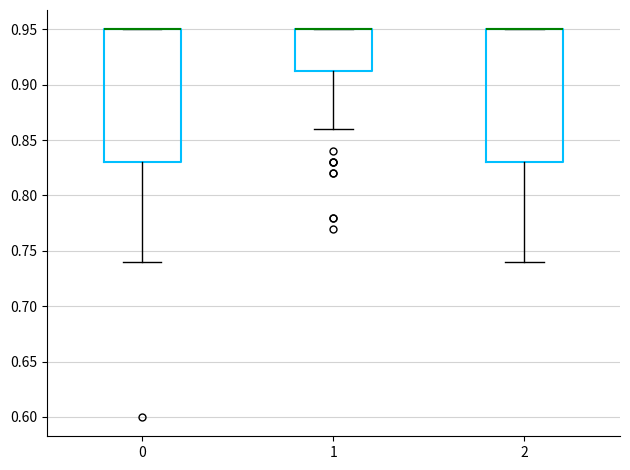

Where is the lower edge of the box at x = 0 on the y-axis? The values are not printed on the chart, so give them approximately, as read against the axis.

0.830